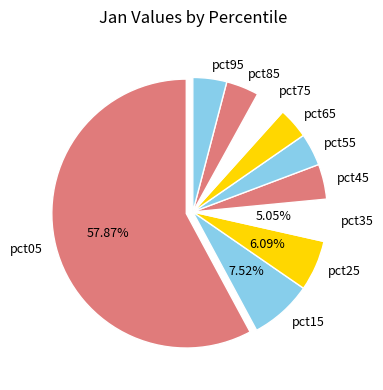

Is it true that pct95 is 4% of the pie?

True